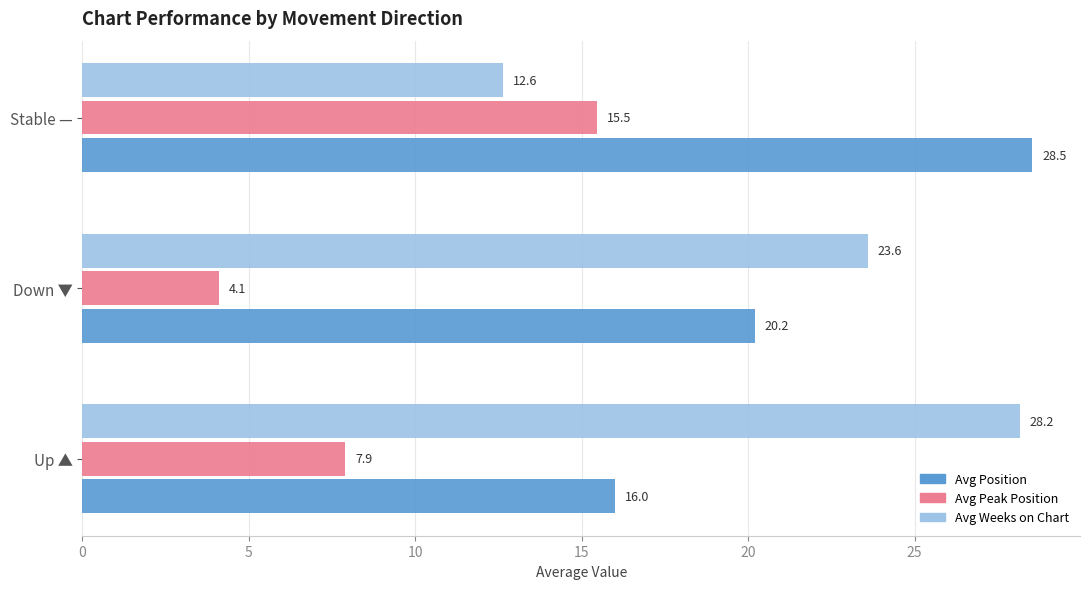

Is it true that Avg Peak Position equals 4.1 at Down ▼?

True